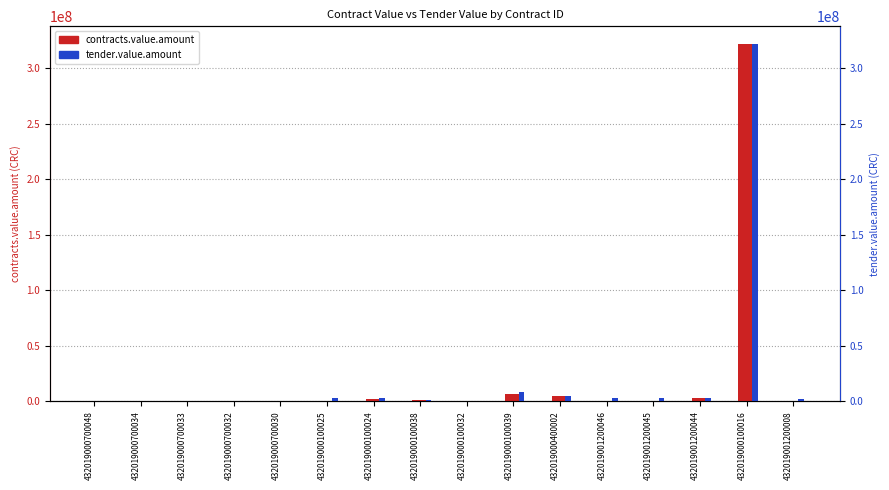

What is the difference between the contracts.value.amount values at 432019000700032 and 432019000700030?

568890.4